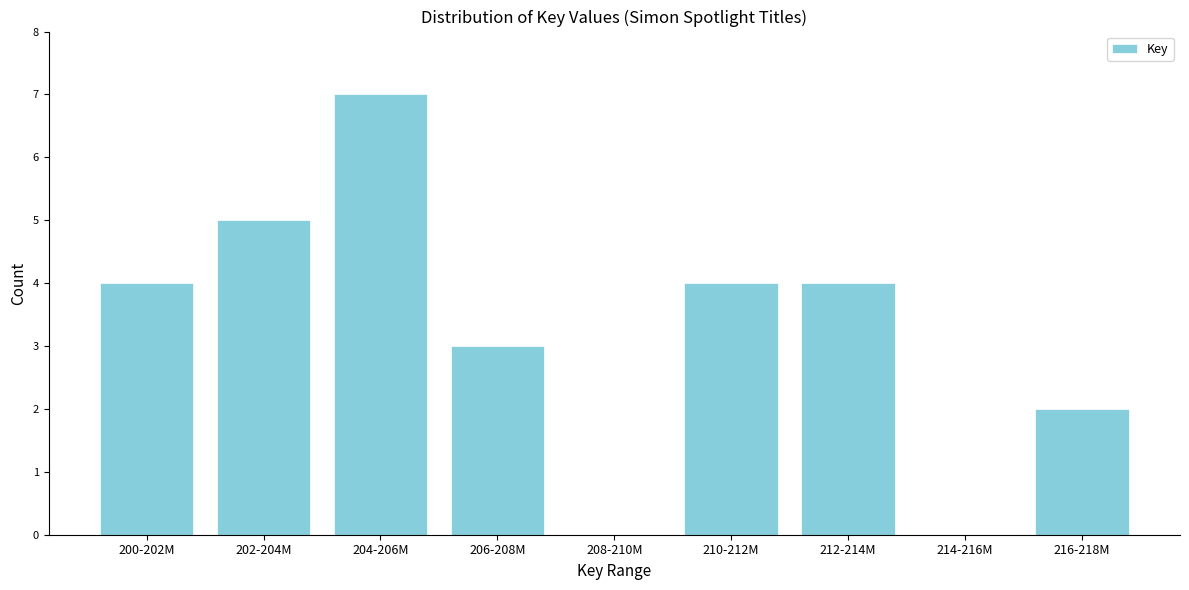

Reading right to left, list all the values displayed in this chart.

216-218M=2	214-216M=0	212-214M=4	210-212M=4	208-210M=0	206-208M=3	204-206M=7	202-204M=5	200-202M=4